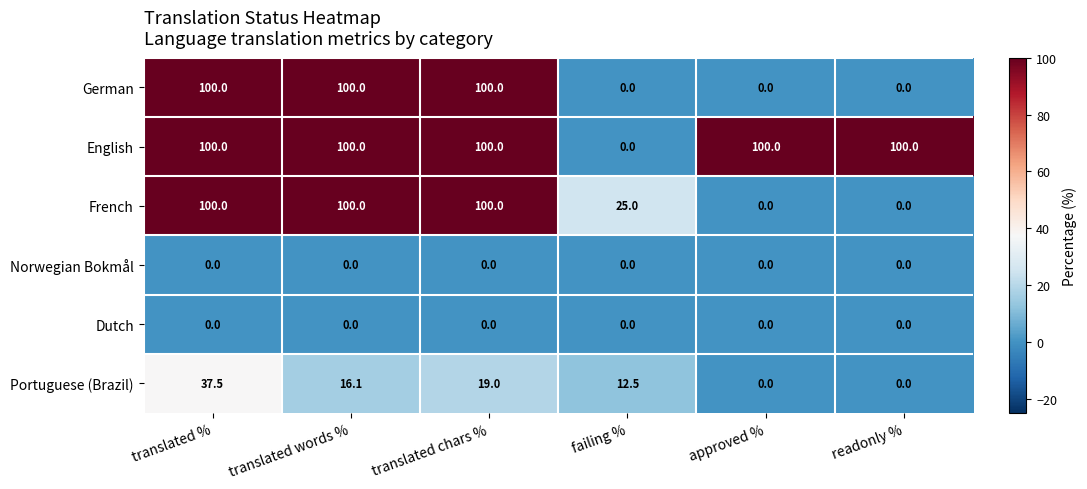

True or false: Dutch has a value of 0.0 at translated words %.

True